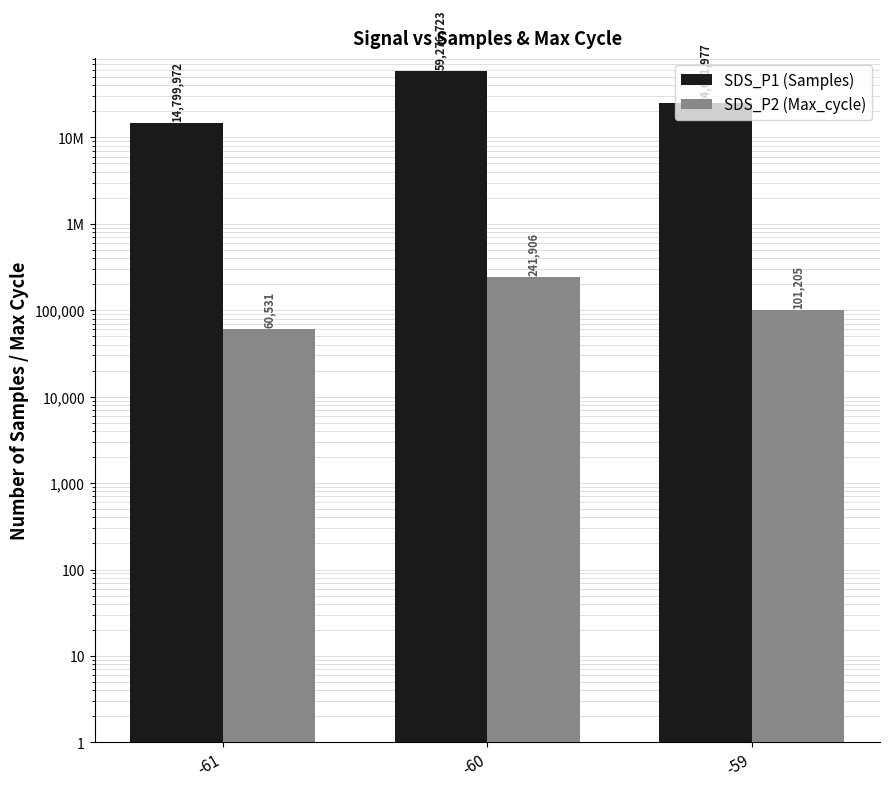

What is the value of the SDS_P1 (Samples) bar at the 1st from the left?

14799972